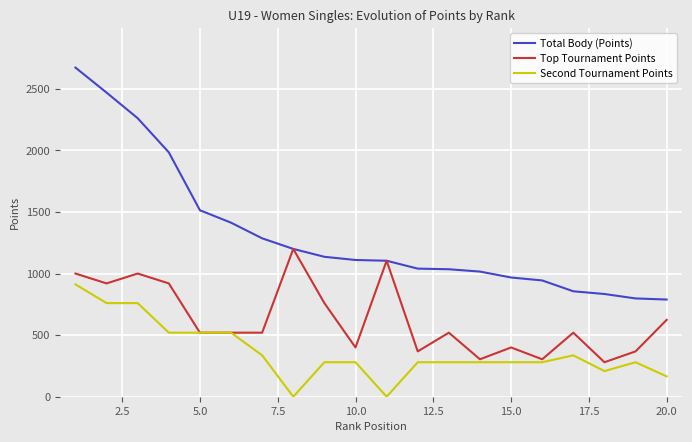

At how many categories does at least one series exceed 1237?

7